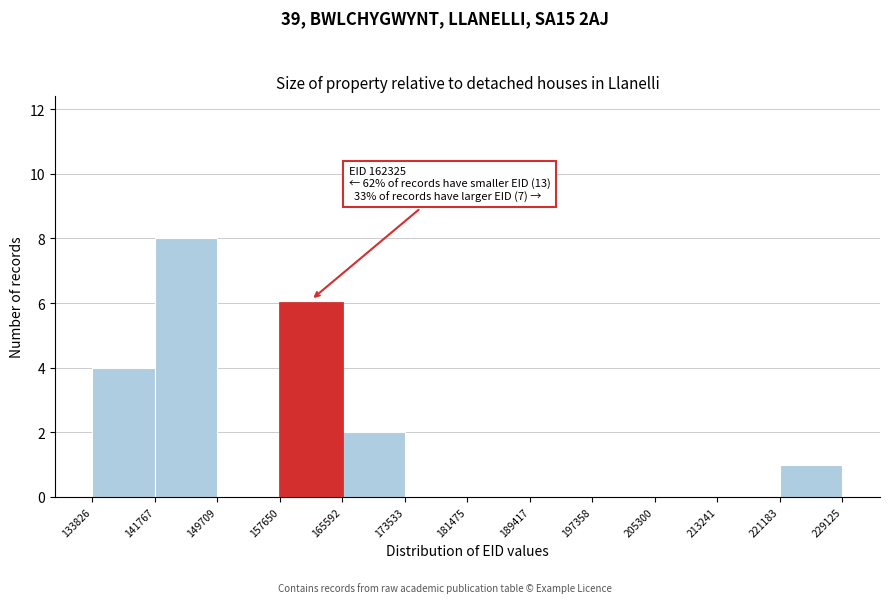

Over which range of the x-axis is the bar tallest?

141767 to 149709